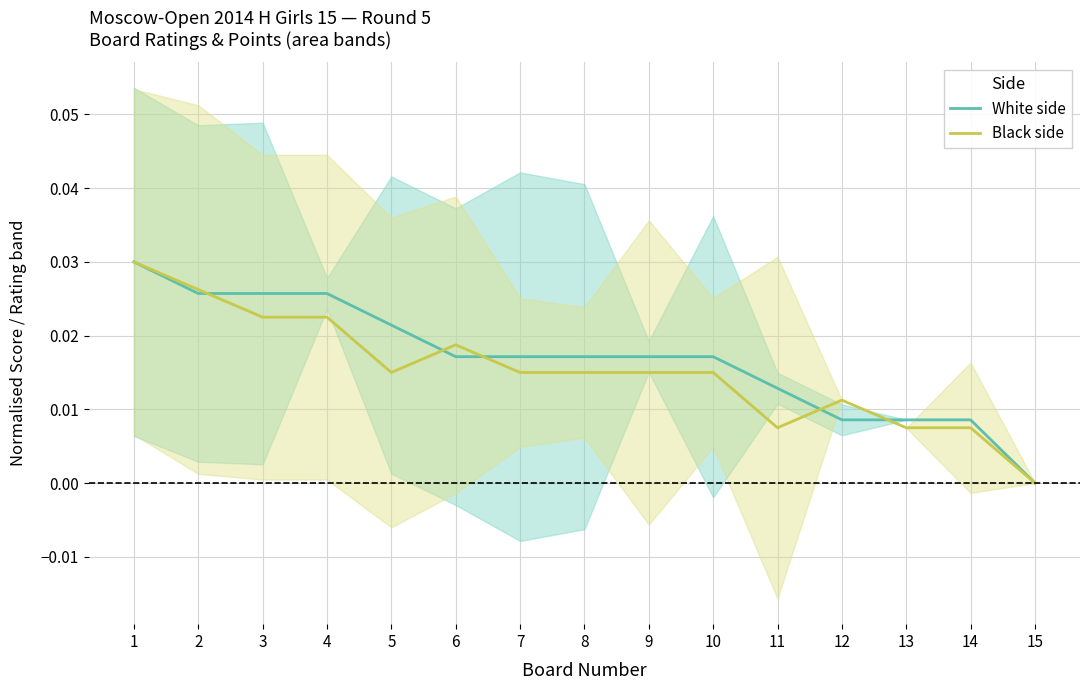

Reading left to right, list all the values displayed in this chart.

White side: 1=0.0	2=0.0	3=0.0	4=0.0	5=0.0	6=0.0	7=0.0	8=0.0	9=0.0	10=0.0	11=0.0	12=0.0	13=0.0	14=0.0	15=0.0
Black side: 1=0.0	2=0.0	3=0.0	4=0.0	5=0.0	6=0.0	7=0.0	8=0.0	9=0.0	10=0.0	11=0.0	12=0.0	13=0.0	14=0.0	15=0.0